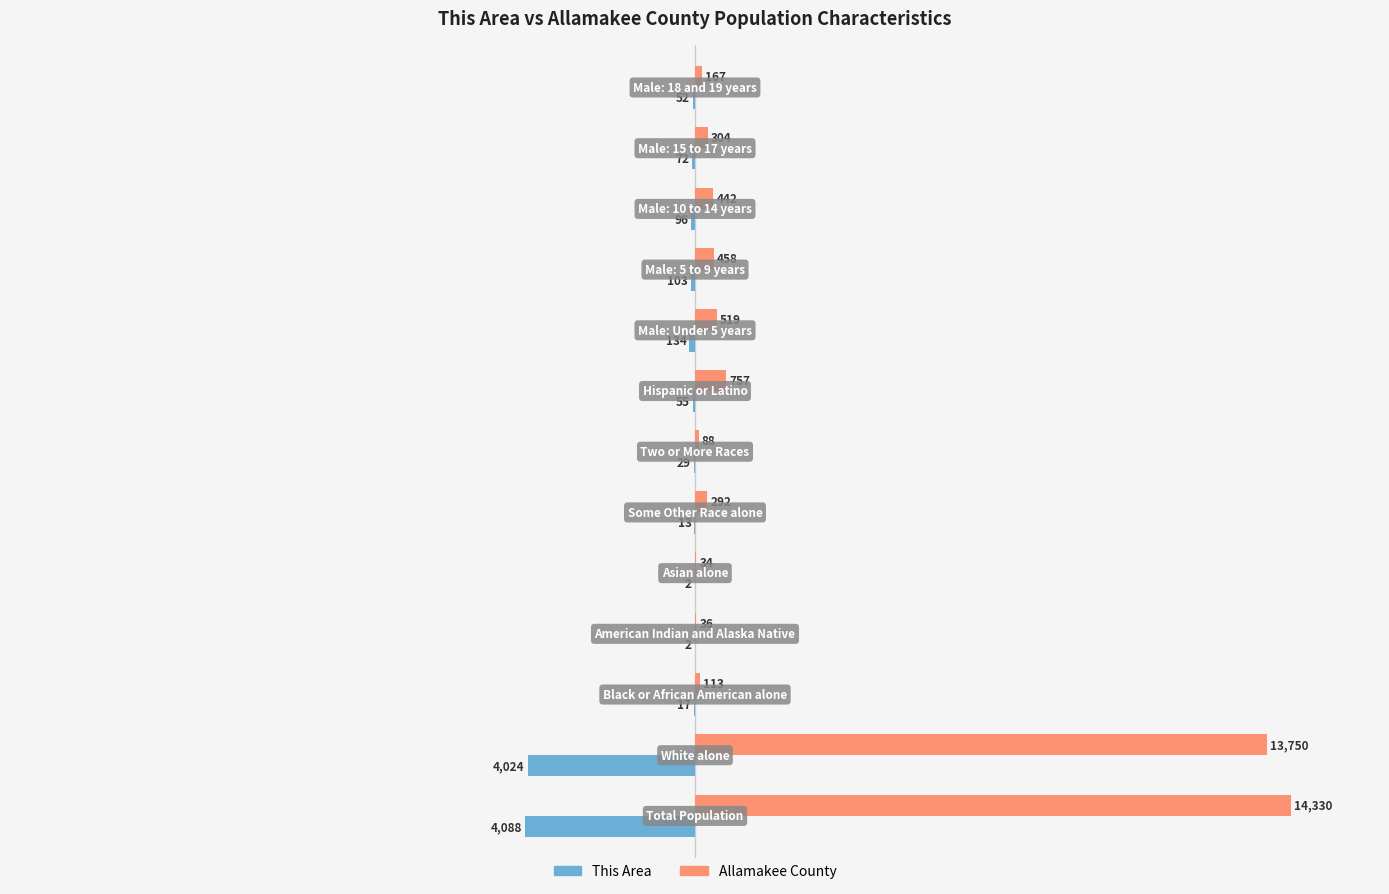

What are all the series names shown in the legend?

This Area, Allamakee County